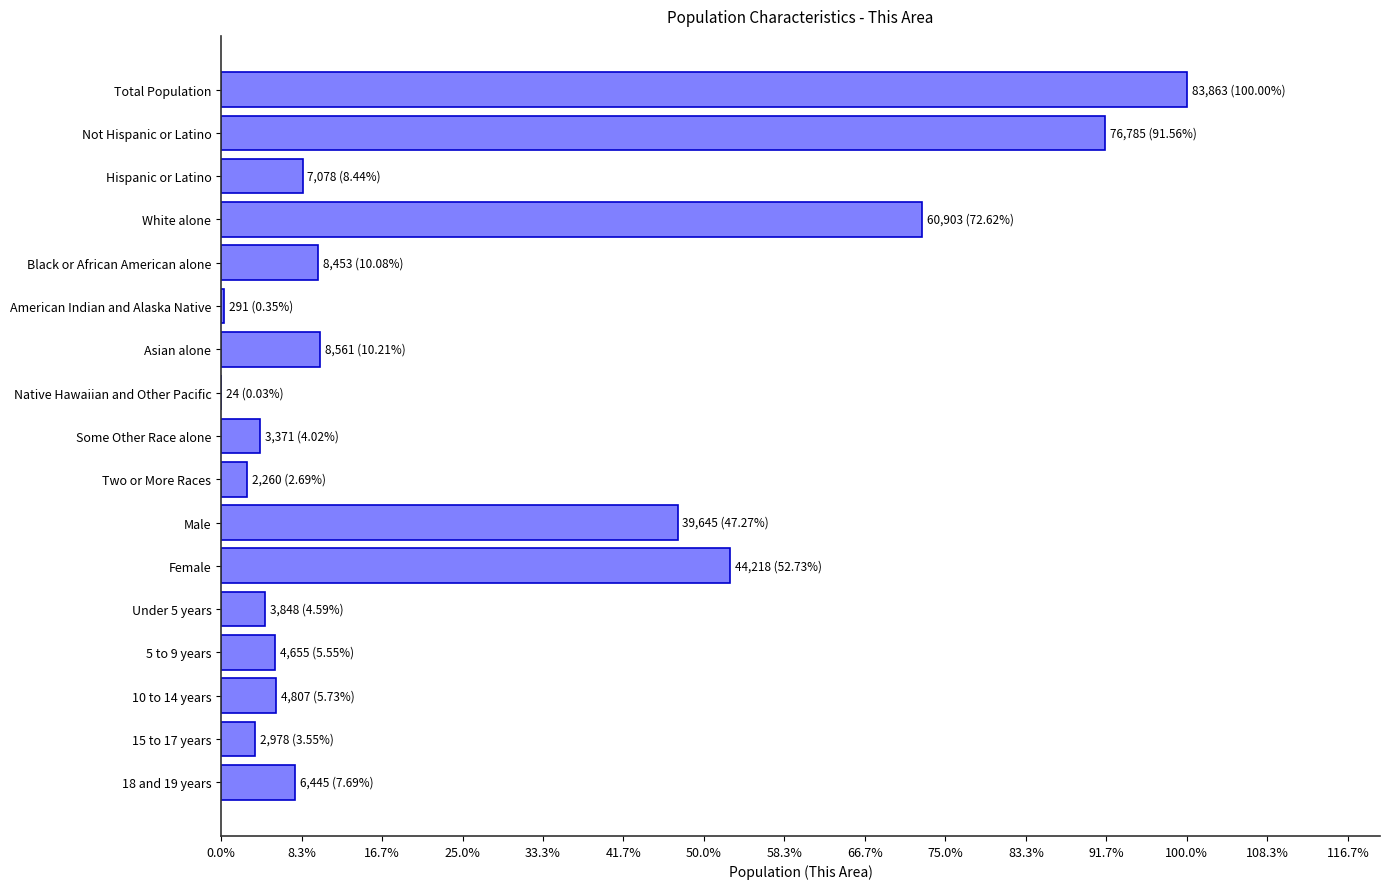

Are the bars horizontal?

Yes